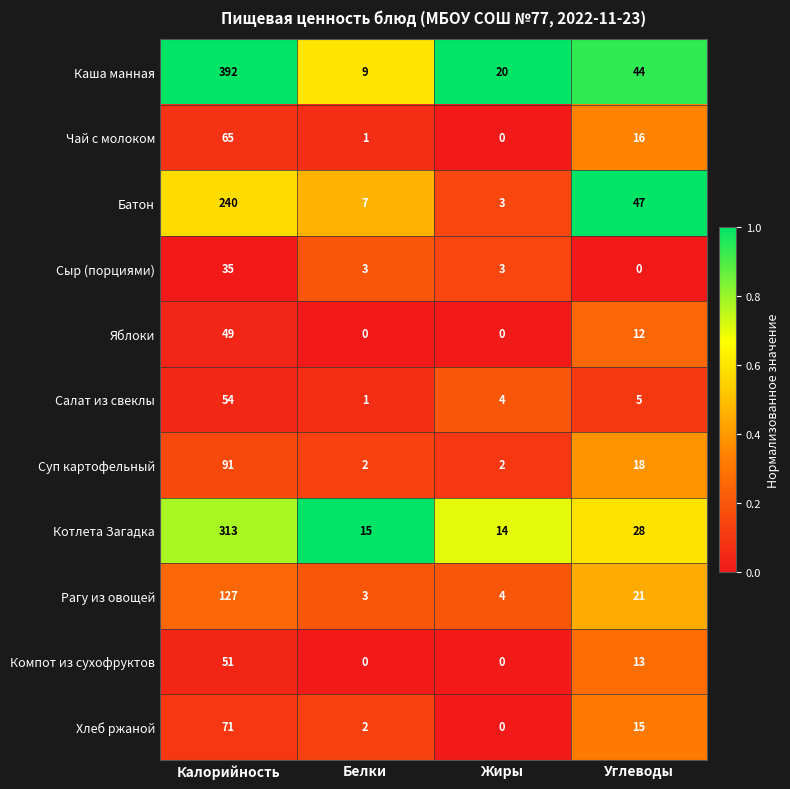

Between Белки and Углеводы, which series saw the biggest shift?

Батон